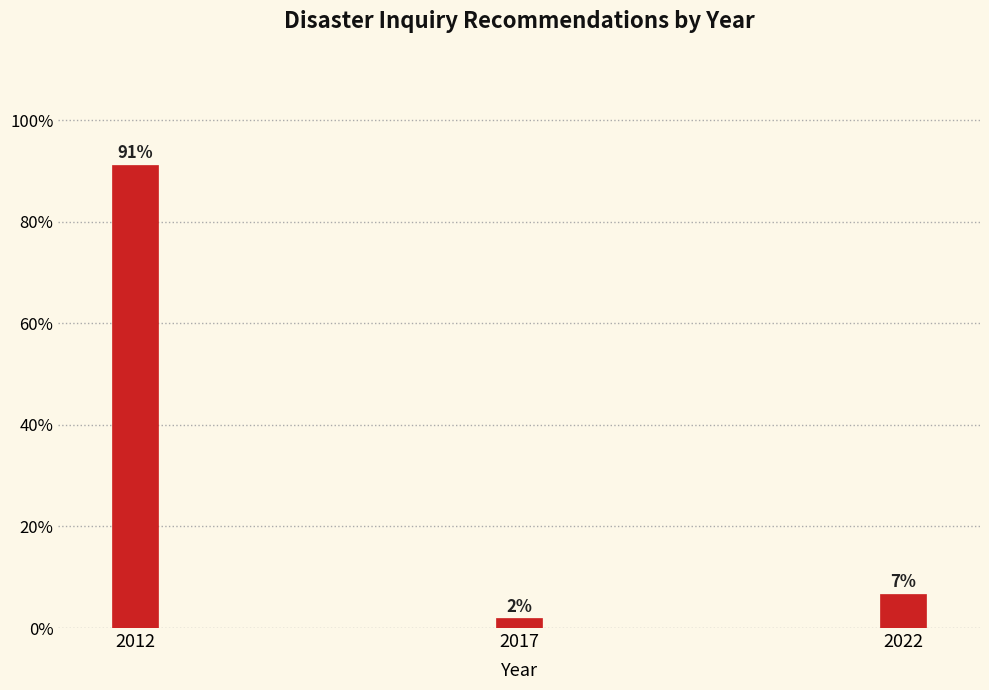

Does the chart contain any negative values?

No